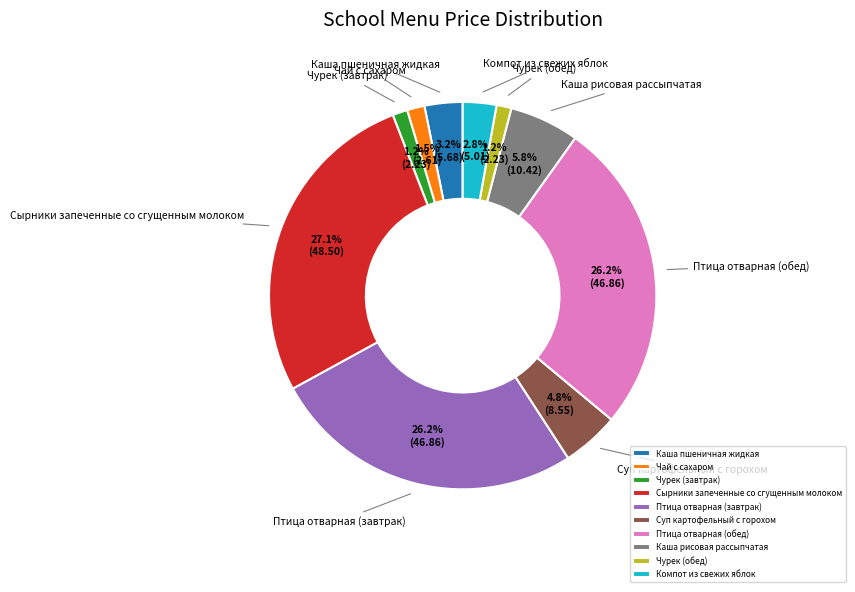

To the nearest percent, what is the average slice percentage?

10%